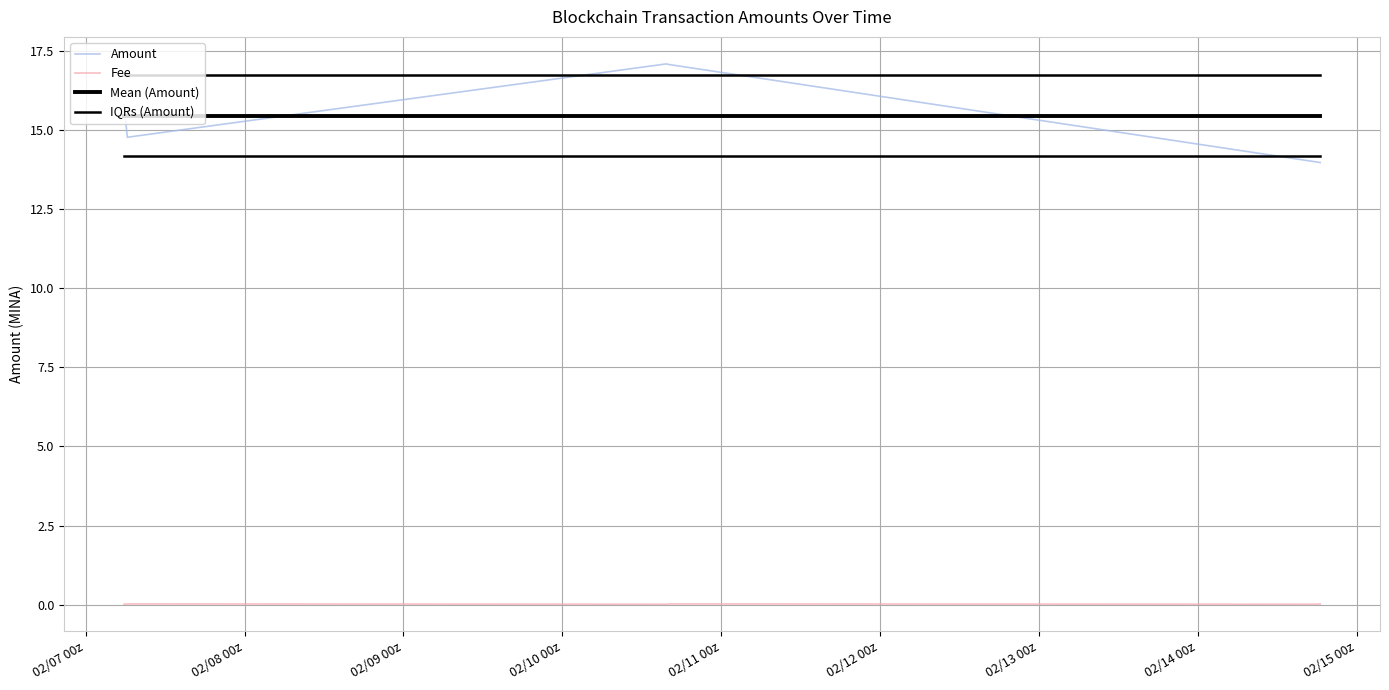

How many lines are shown in the chart?

4